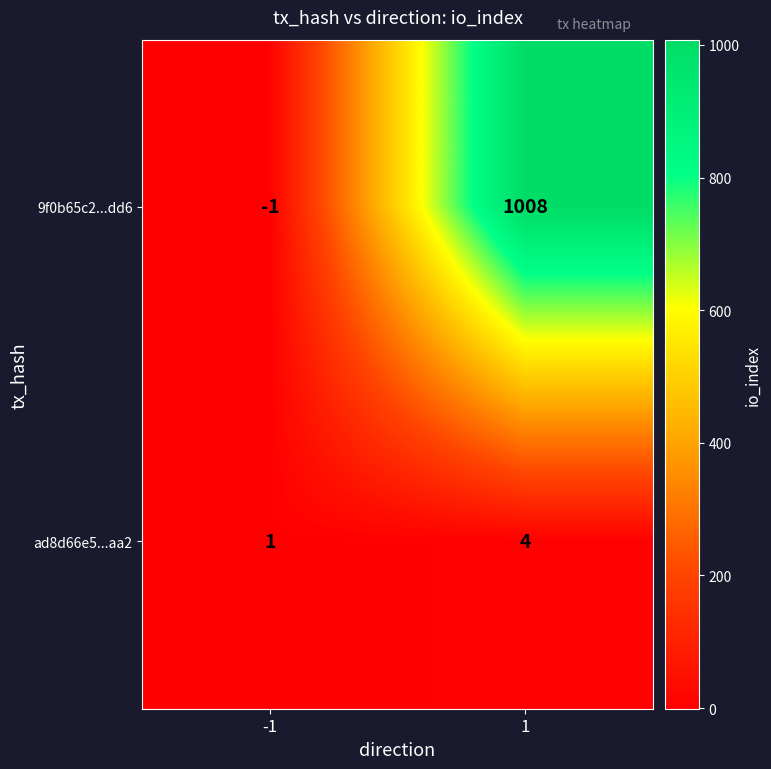

Reading left to right, what are all the values shown in this chart?

9f0b65c2...dd6: -1	1008
ad8d66e5...aa2: 1	4